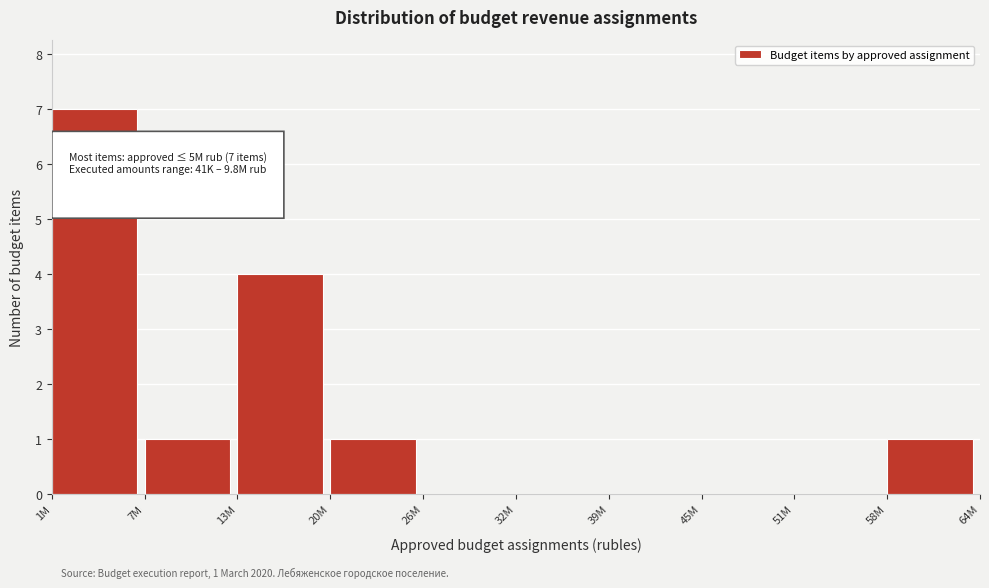

Reading left to right, transcribe all the data shown in this chart.

1M=7	7M=1	13M=4	20M=1	26M=0	32M=0	39M=0	45M=0	51M=0	58M=1